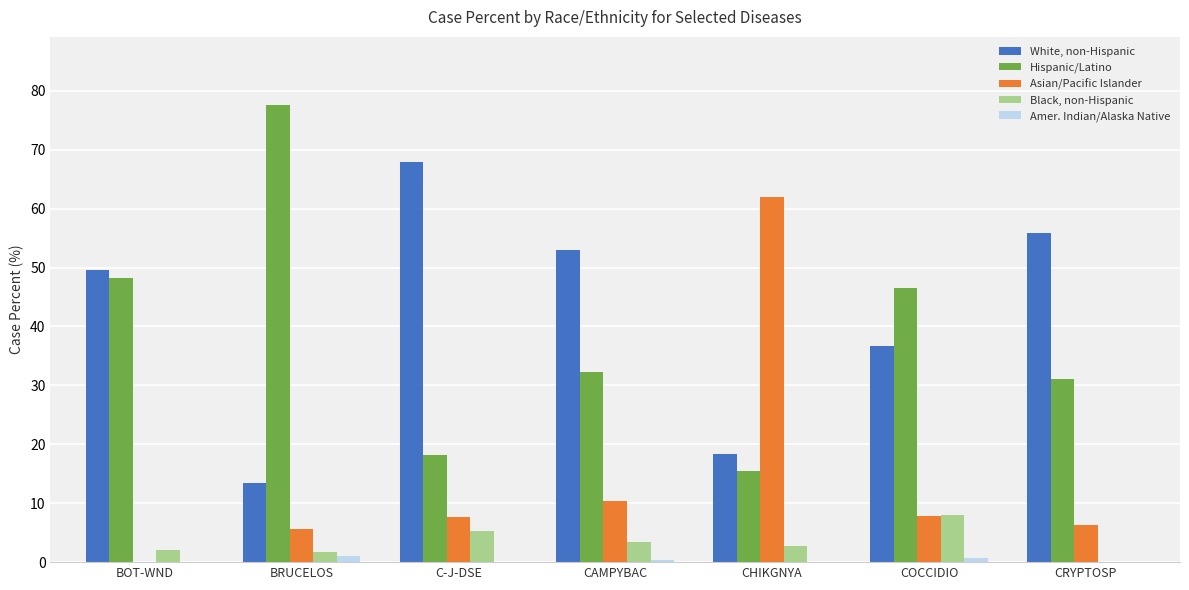

How many data points does each series have?

7